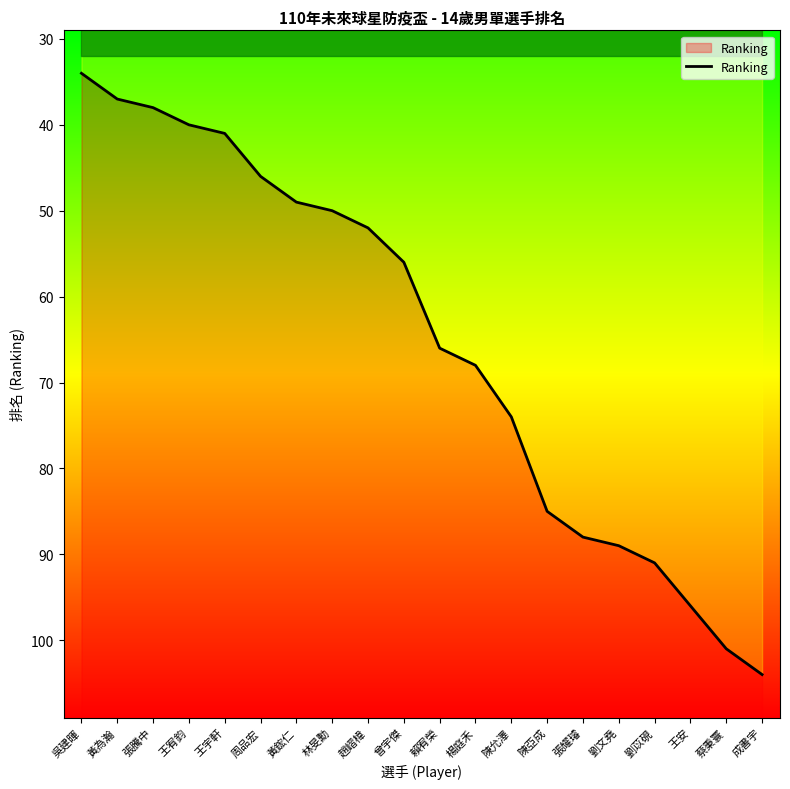

Is it true that the value at 蔡秉寰 is 101?

True